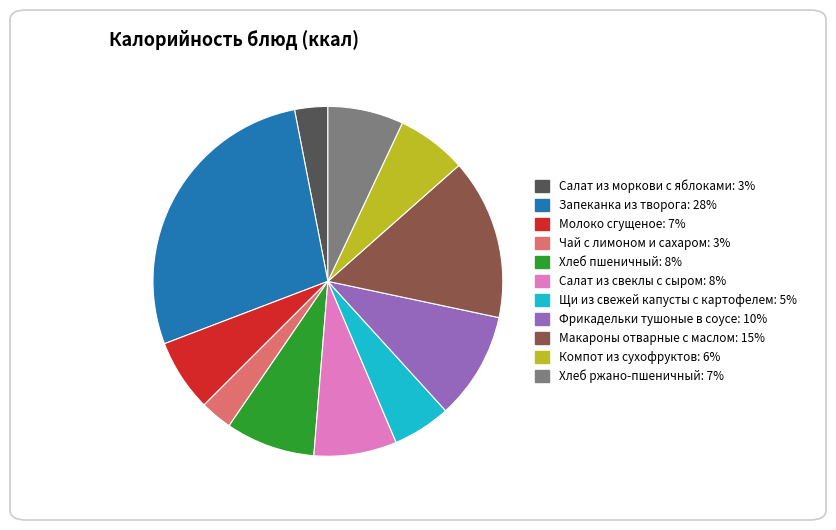

Combined, do Салат из свеклы с сыром and Макароны отварные с маслом account for over 50%?

No